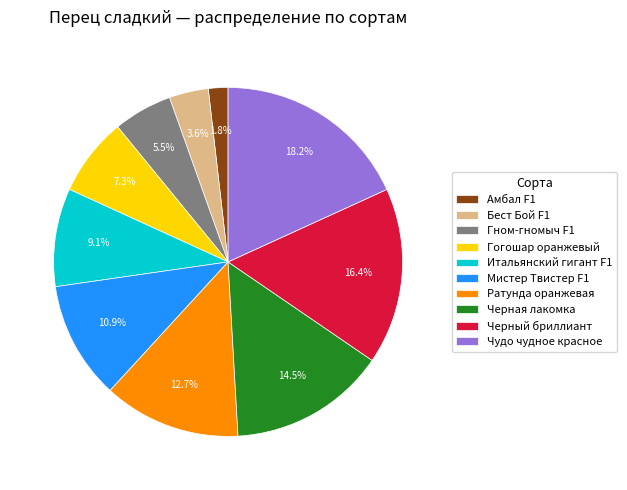

How many slices are in this pie chart?

10